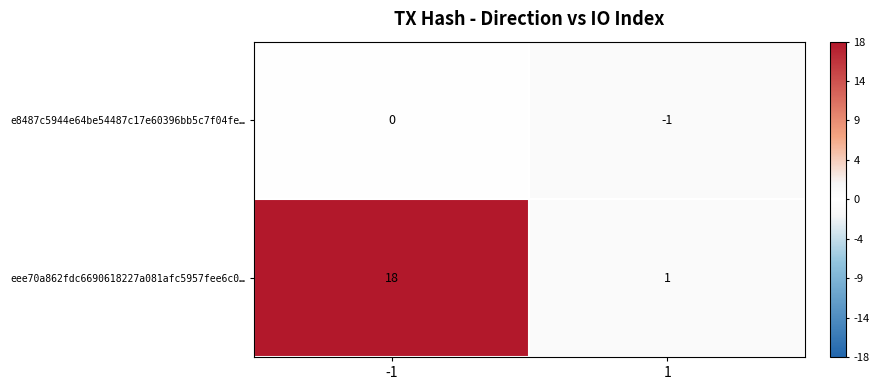

Reading right to left, what are all the values shown in this chart?

e8487c5944e64be54487c17e60396bb5c7f04fe…: 1=-1	-1=0
eee70a862fdc6690618227a081afc5957fee6c0…: 1=1	-1=18